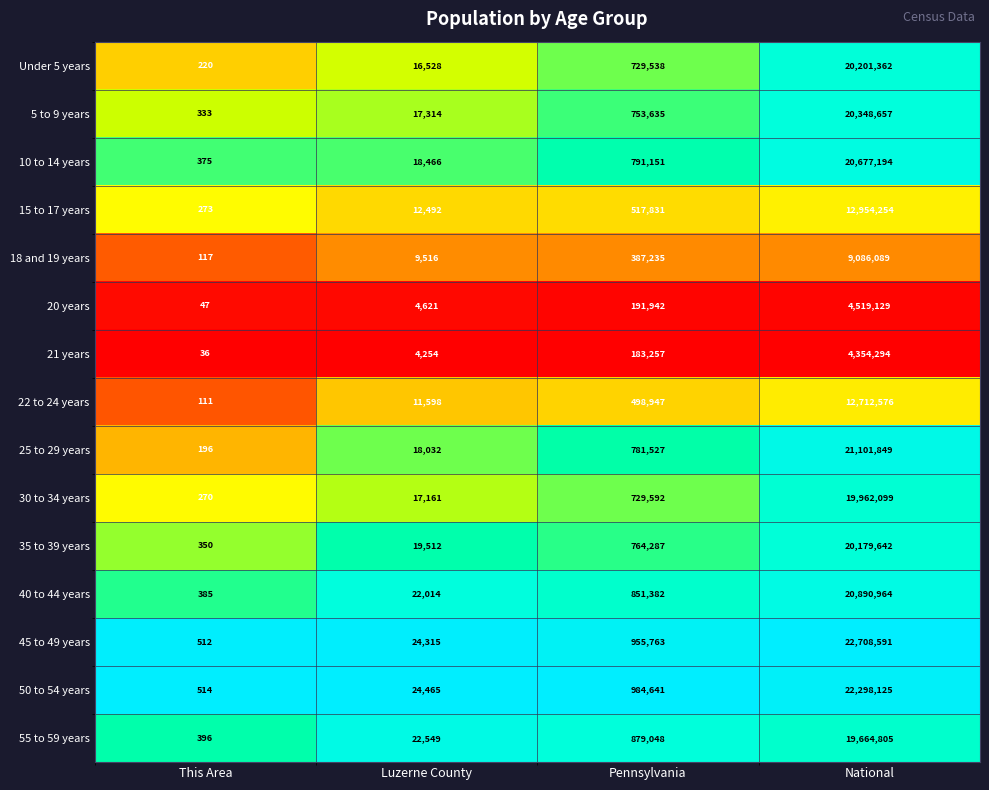

The 18 and 19 years series shows 387235 at Pennsylvania. True or false?

True